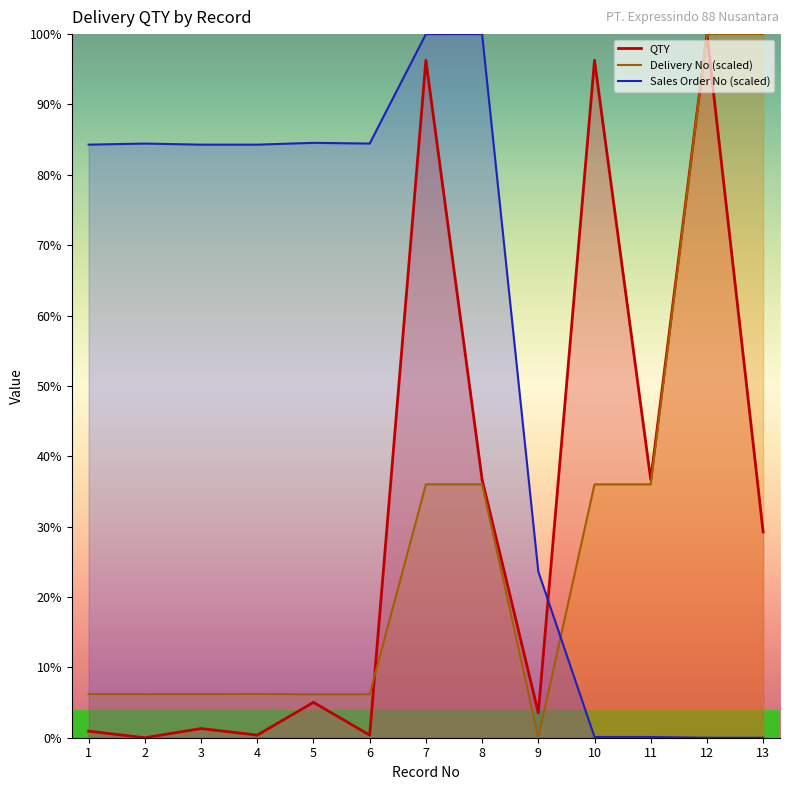

At 11, list the series in order from largest to smallest.

QTY, Delivery No, Sales Order No